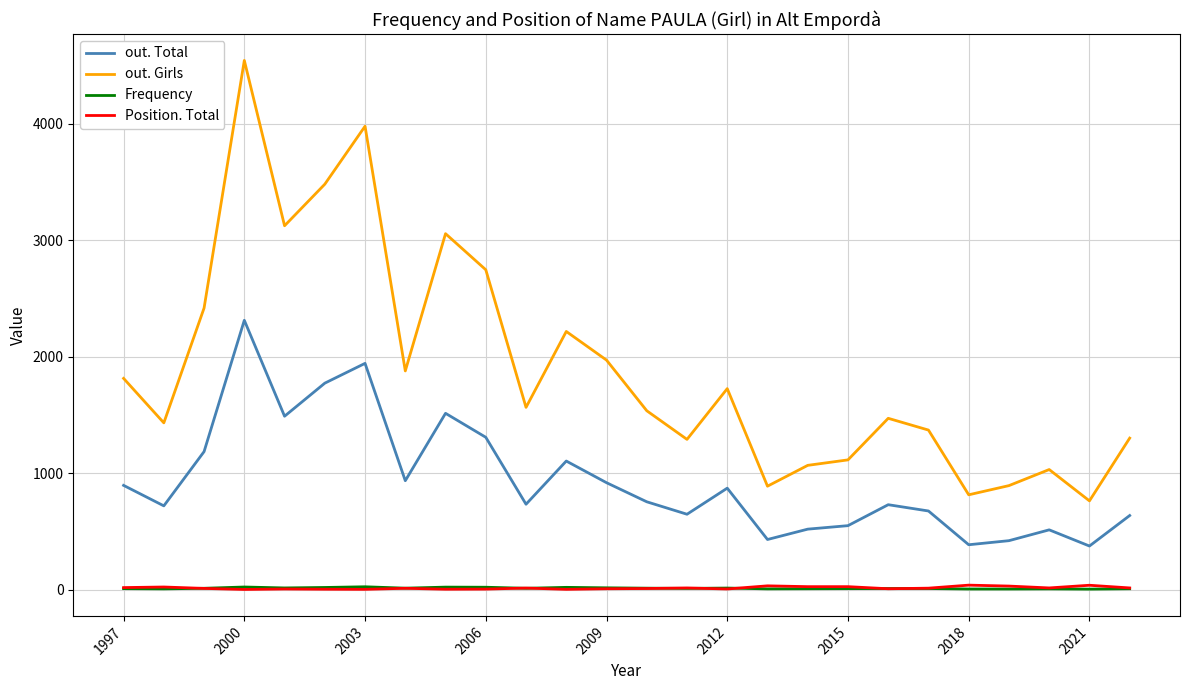

Is this an area chart (filled region under the line)?

No